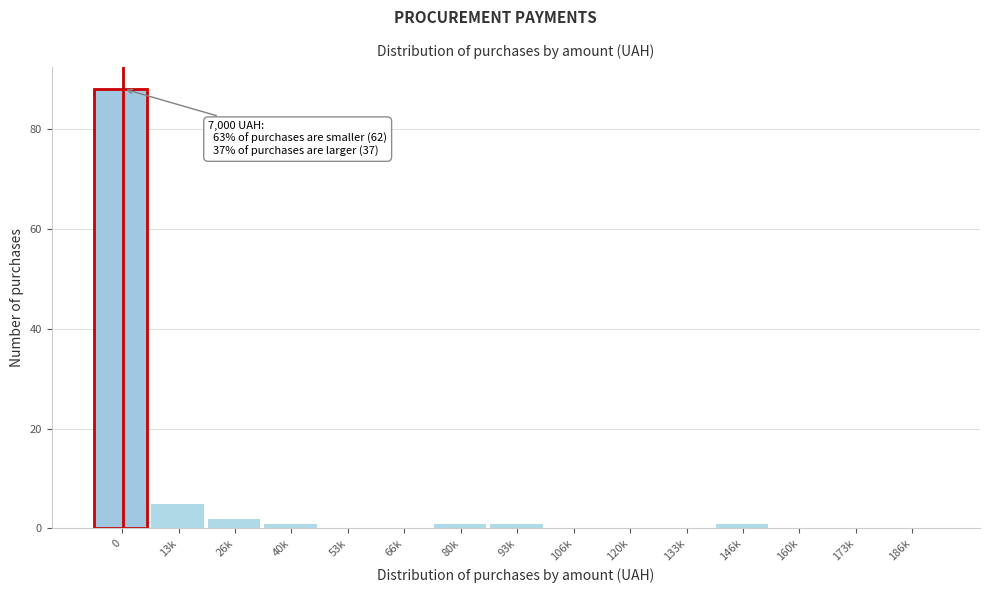

Reading right to left, extract all data points from this chart.

186k=0	173k=0	160k=0	146k=1	133k=0	120k=0	106k=0	93k=1	80k=1	66k=0	53k=0	40k=1	26k=2	13k=5	0=88